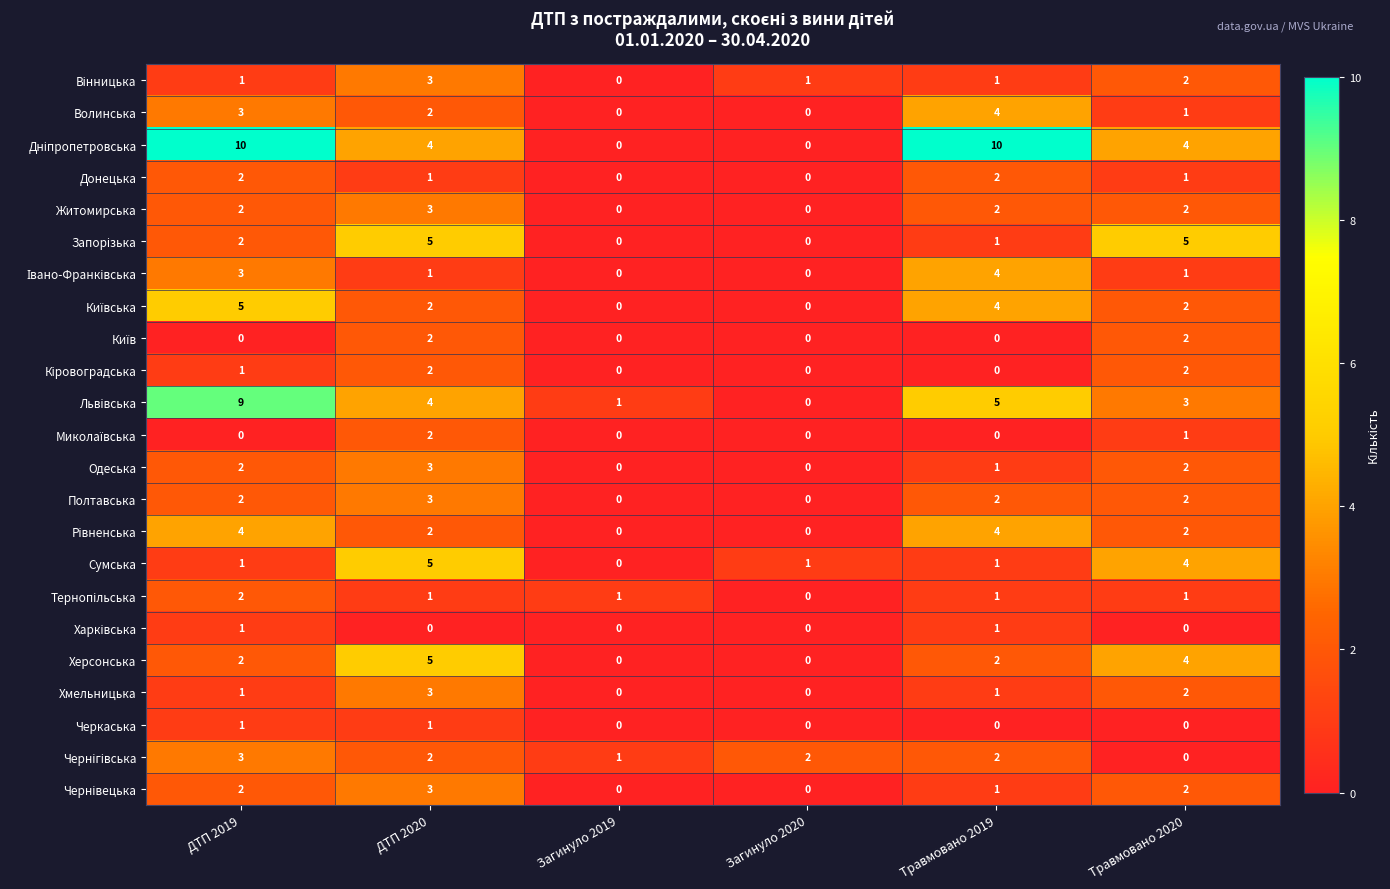

What is the difference between the highest and lowest values at Травмовано 2020?

5